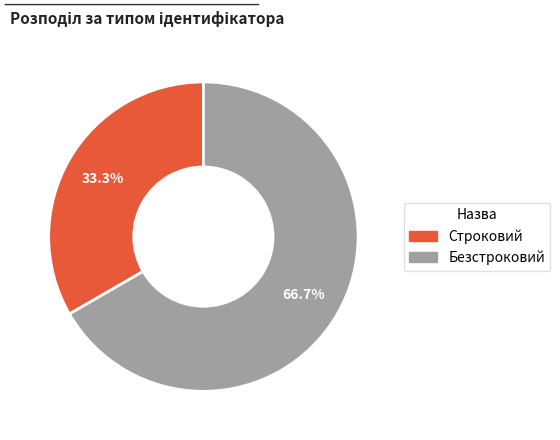

To the nearest percent, what is the difference between the Безстроковий and Строковий slice percentages?

33%